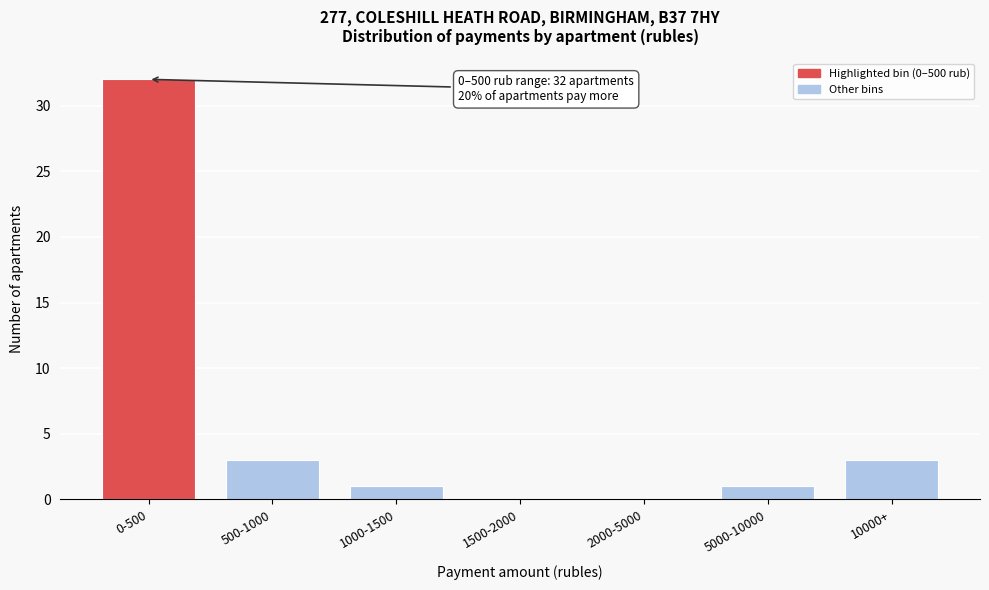

Reading left to right, transcribe all the data shown in this chart.

0-500=32	500-1000=3	1000-1500=1	1500-2000=0	2000-5000=0	5000-10000=1	10000+=3